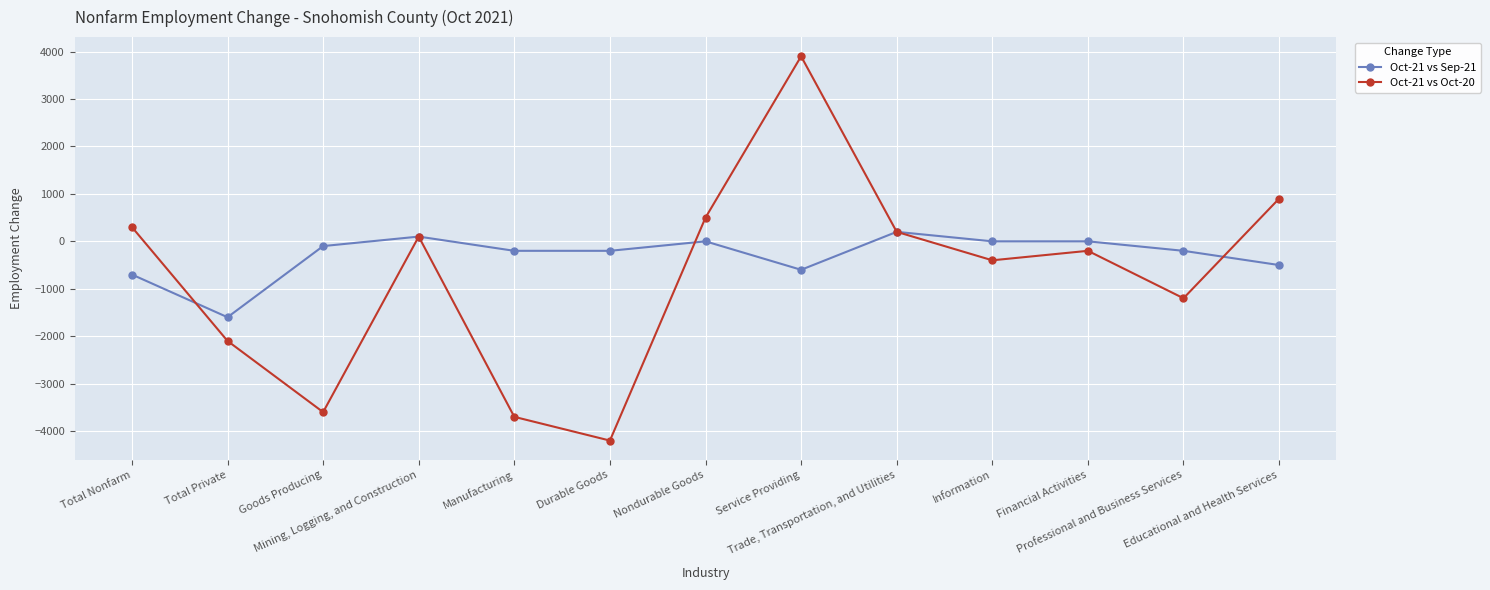

How many positive values does the Oct-21 vs Oct-20 series have?

6